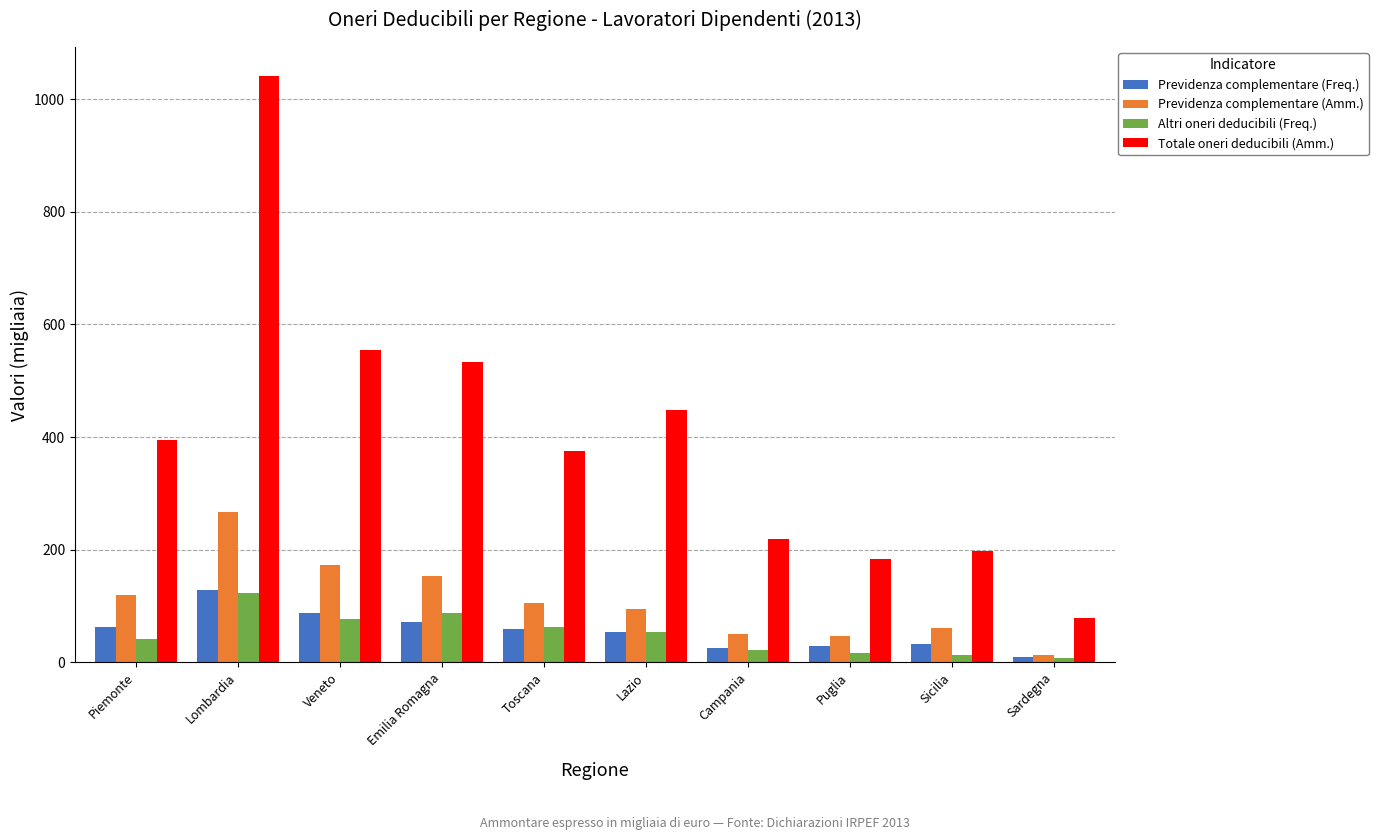

Between Puglia and Sardegna, which series saw the biggest shift?

Totale oneri deducibili (Amm.)